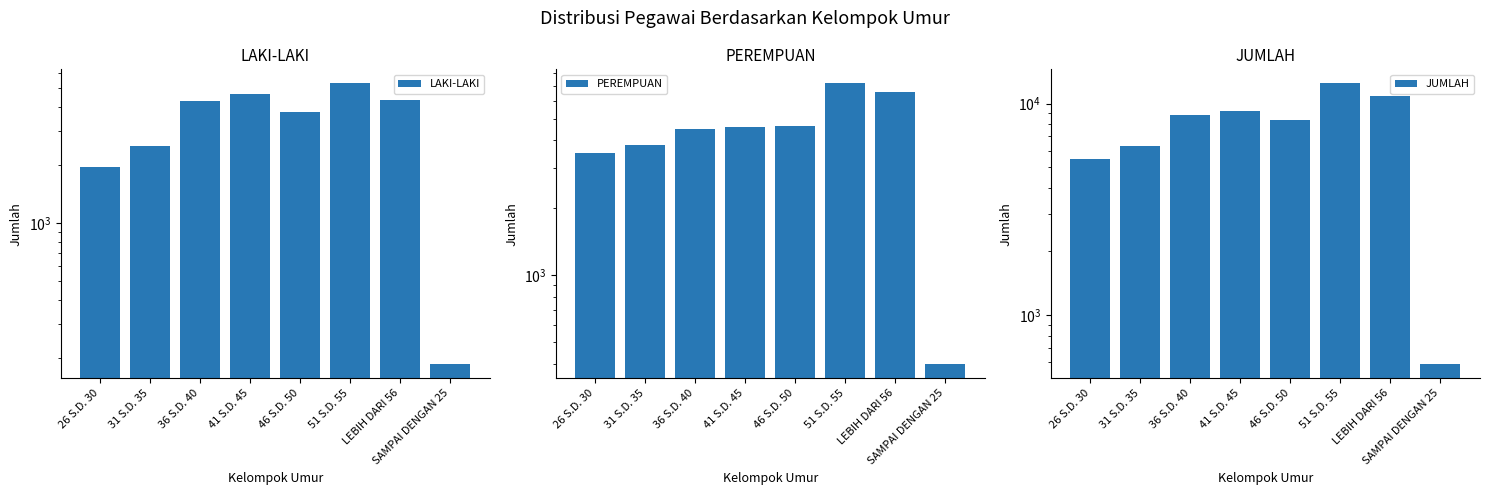

At which label does PEREMPUAN first exceed 4585?

46 S.D. 50